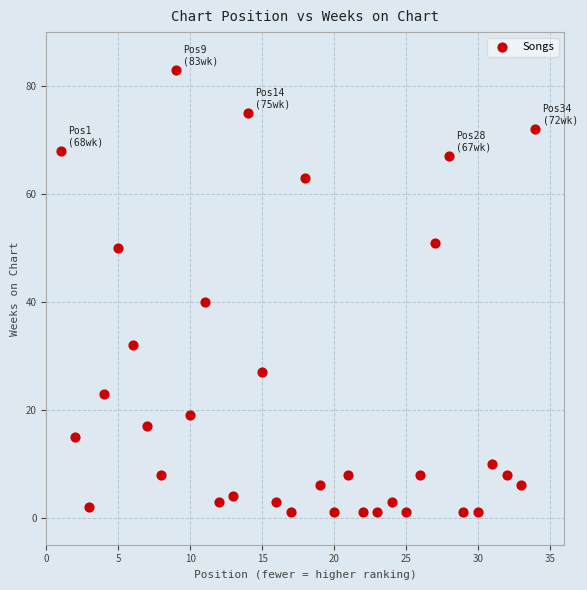

What is the range of Y values (max minus min)?

82